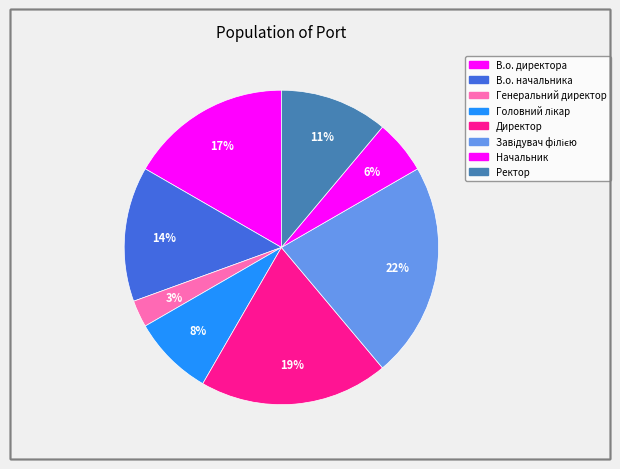

Which category has the biggest portion of the pie?

Завідувач філією